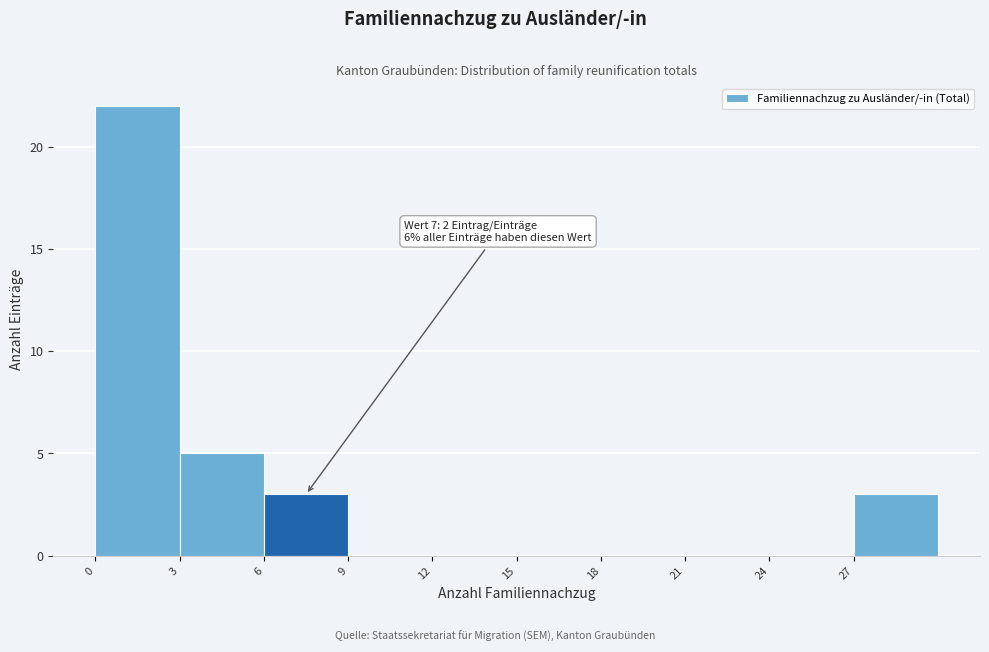

Which range on the x-axis has the tallest bar?

0 to 3